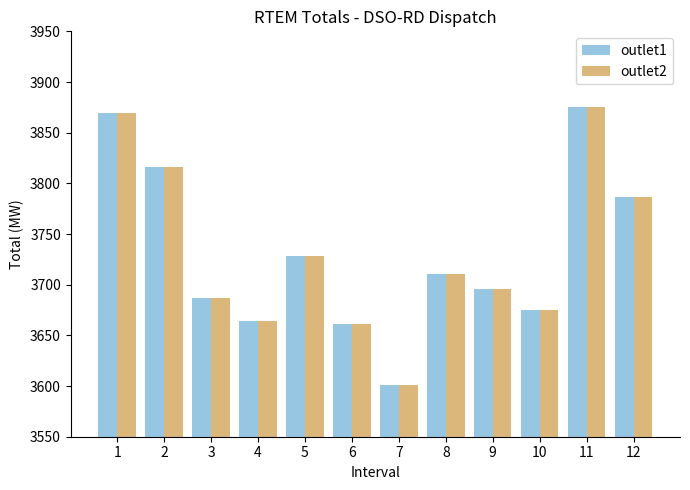

What is the value of the outlet2 bar at the 4th from the left?

3664